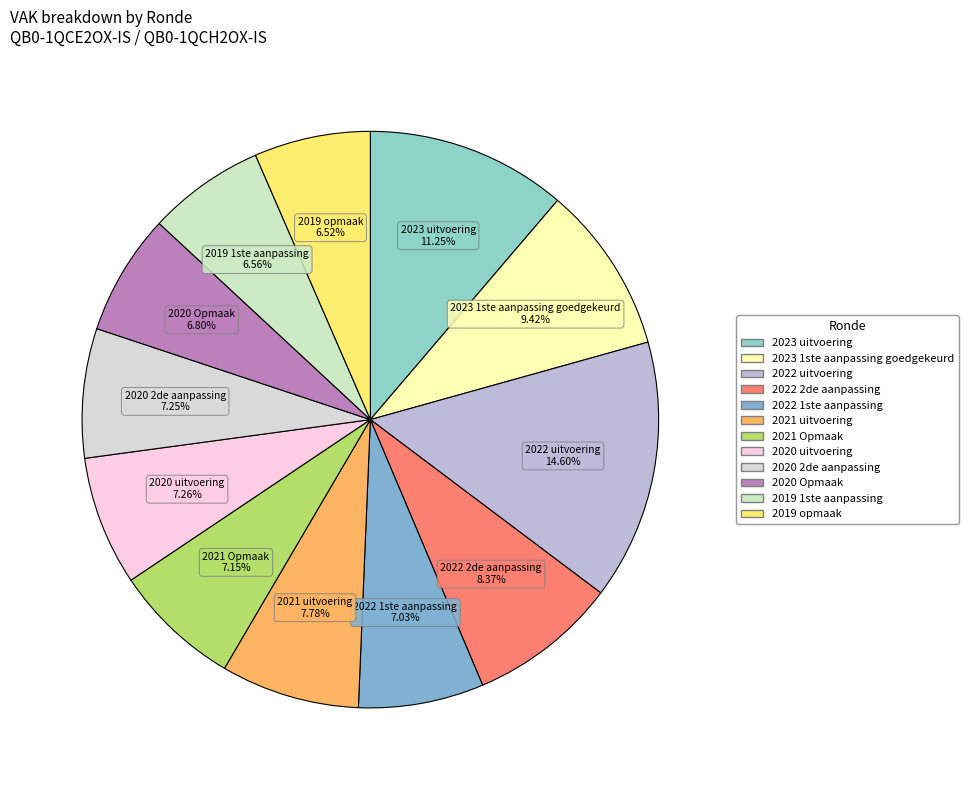

What is the largest slice in the pie chart?

2022 uitvoering